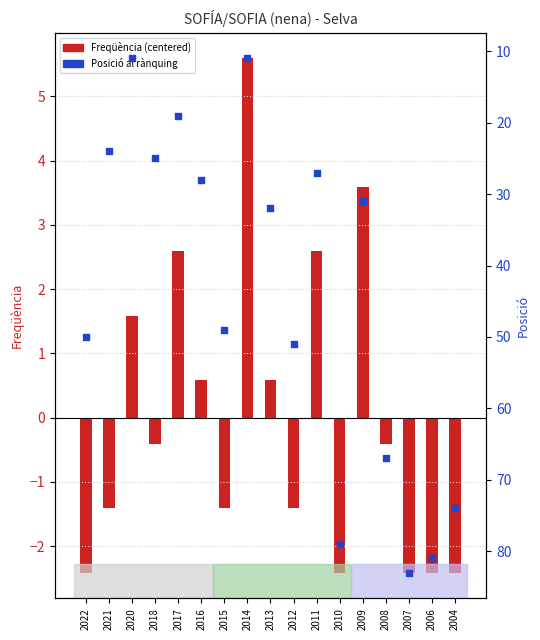

Which series reaches the minimum Y coordinate?

Freqüència (centered)